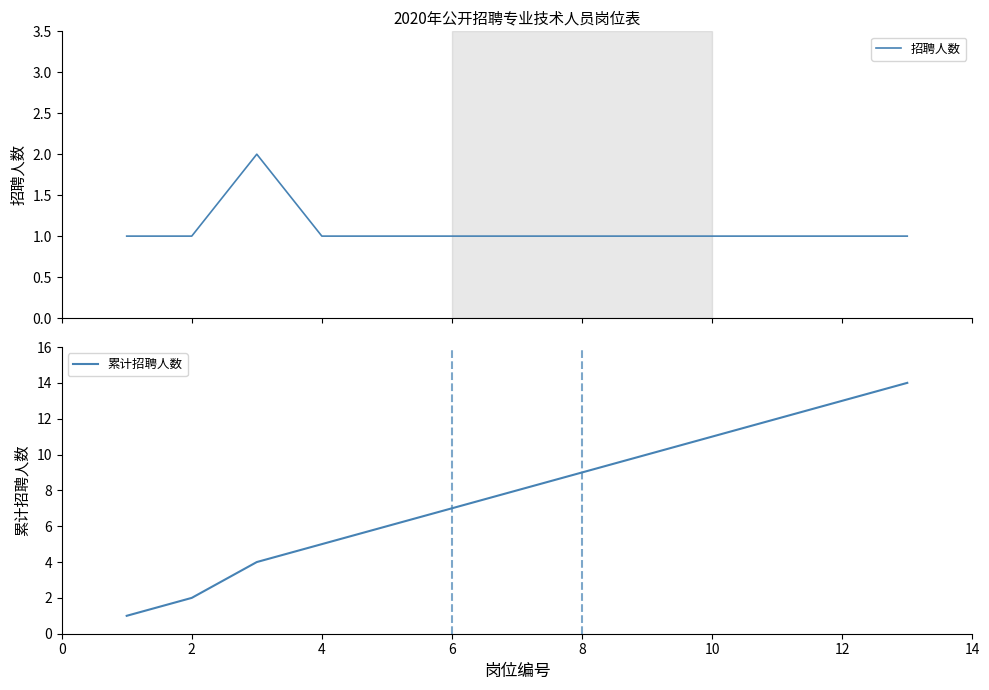

True or false: 招聘人数 has more than 0 points higher than both neighbors.

True